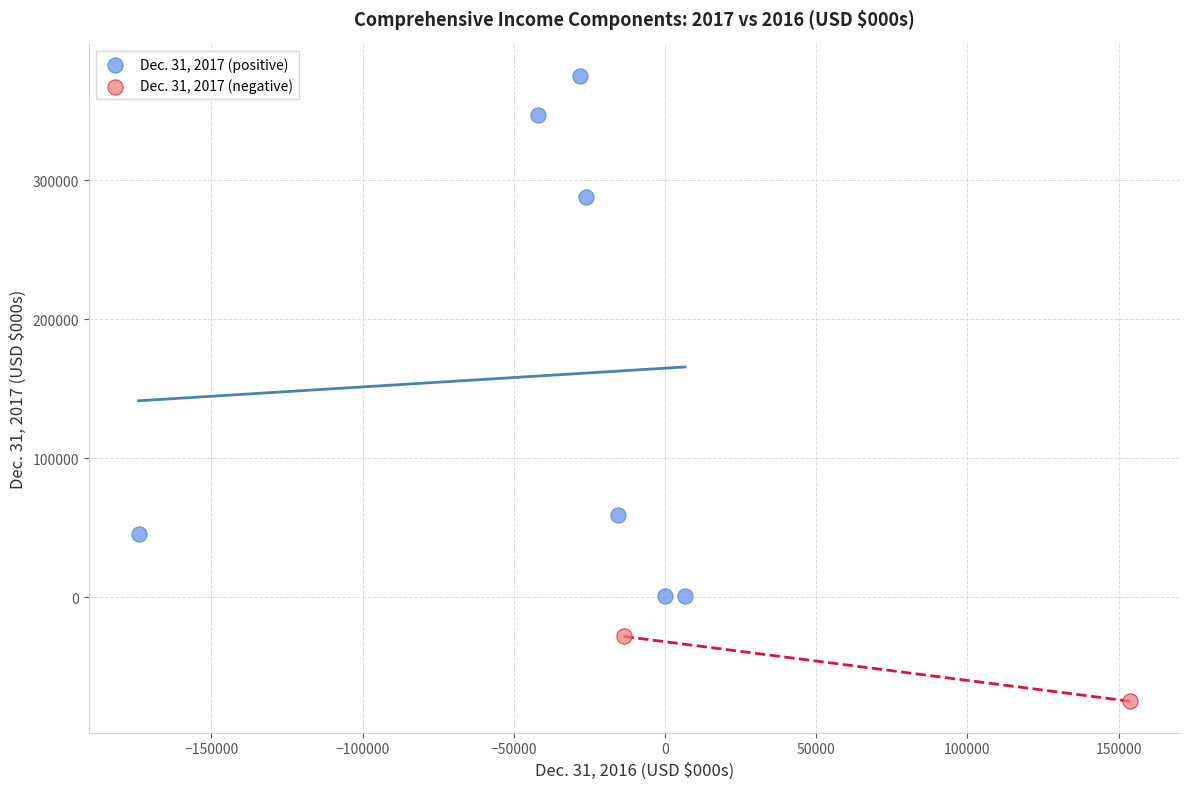

Which series contains the highest Y value?

Dec. 31, 2017 (positive)